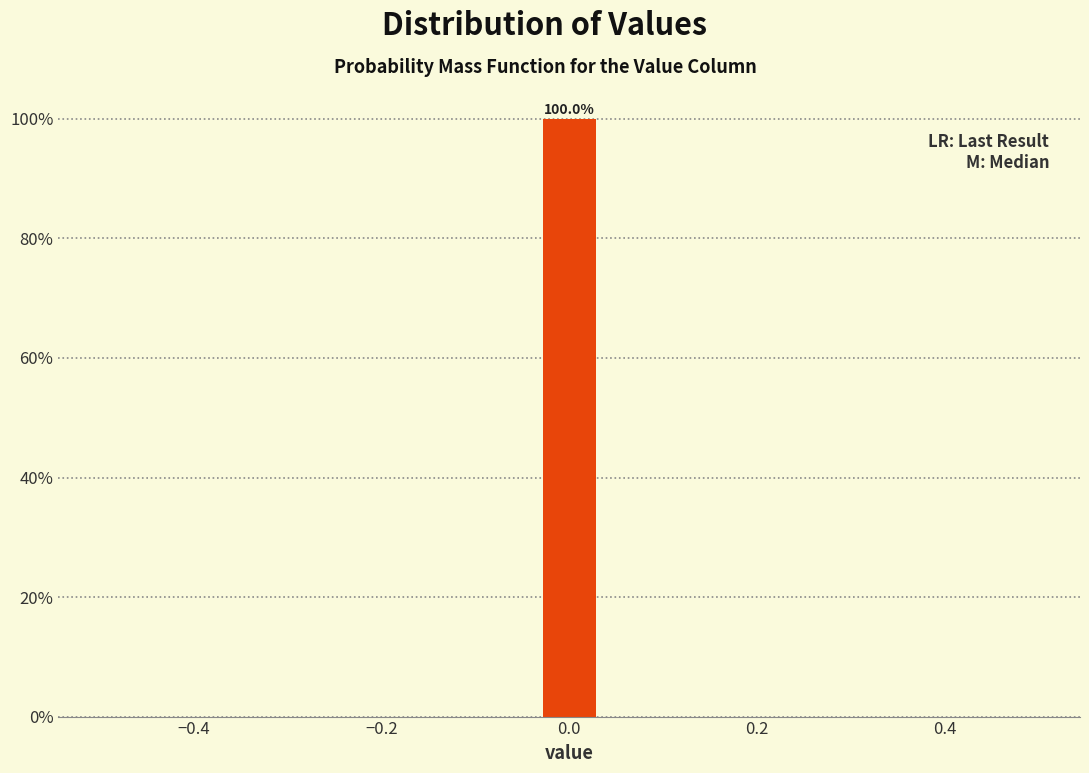

Read against the x-axis, roughly where is the centre of the tallest bar?

0.00